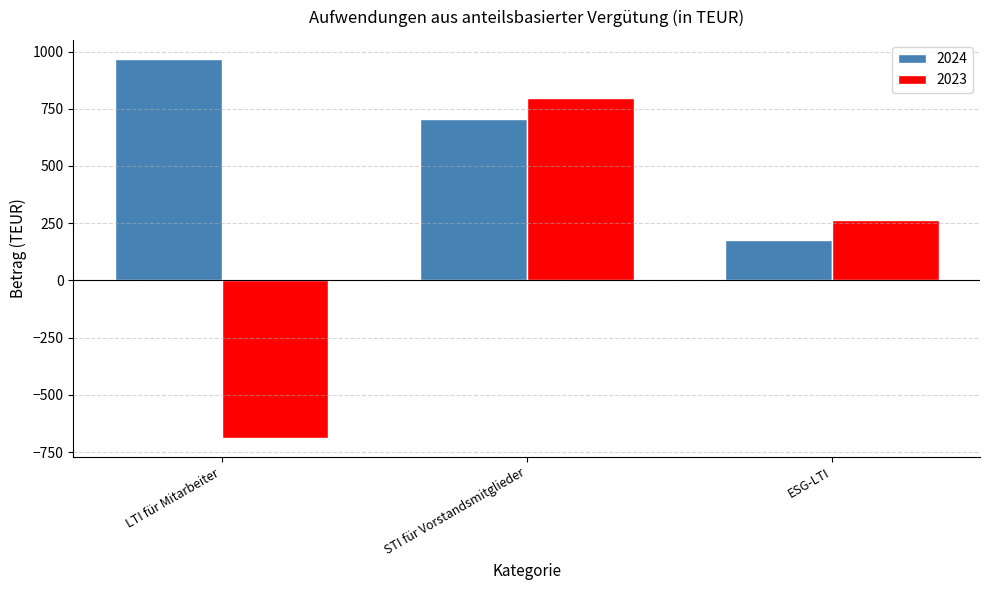

True or false: 2024 has a value of 968 at LTI für Mitarbeiter.

True